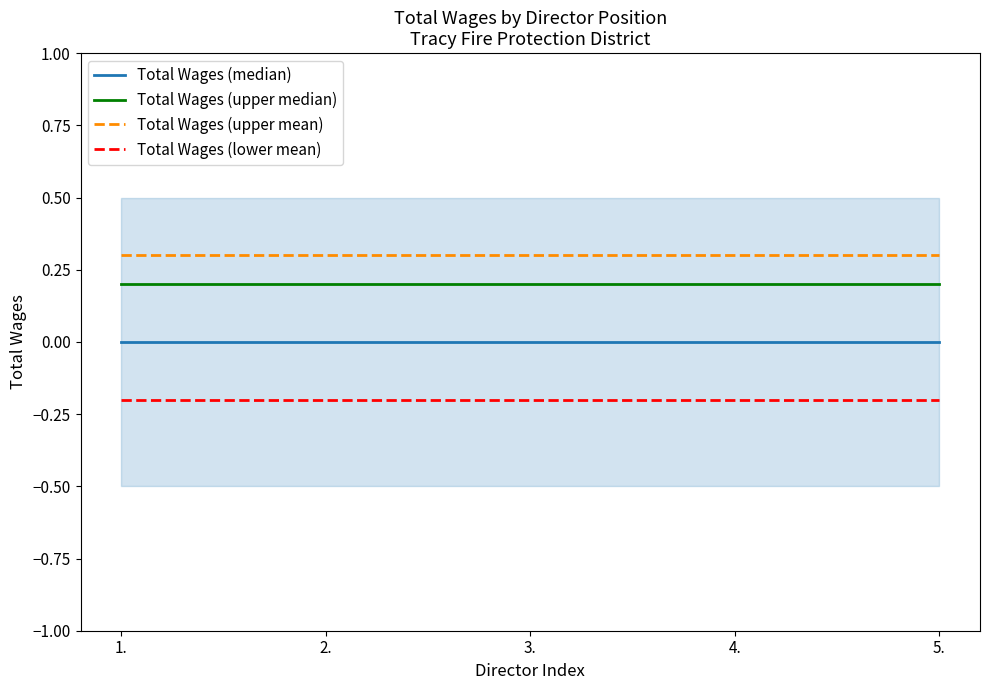

What is the total value across all series at 3.?

0.3